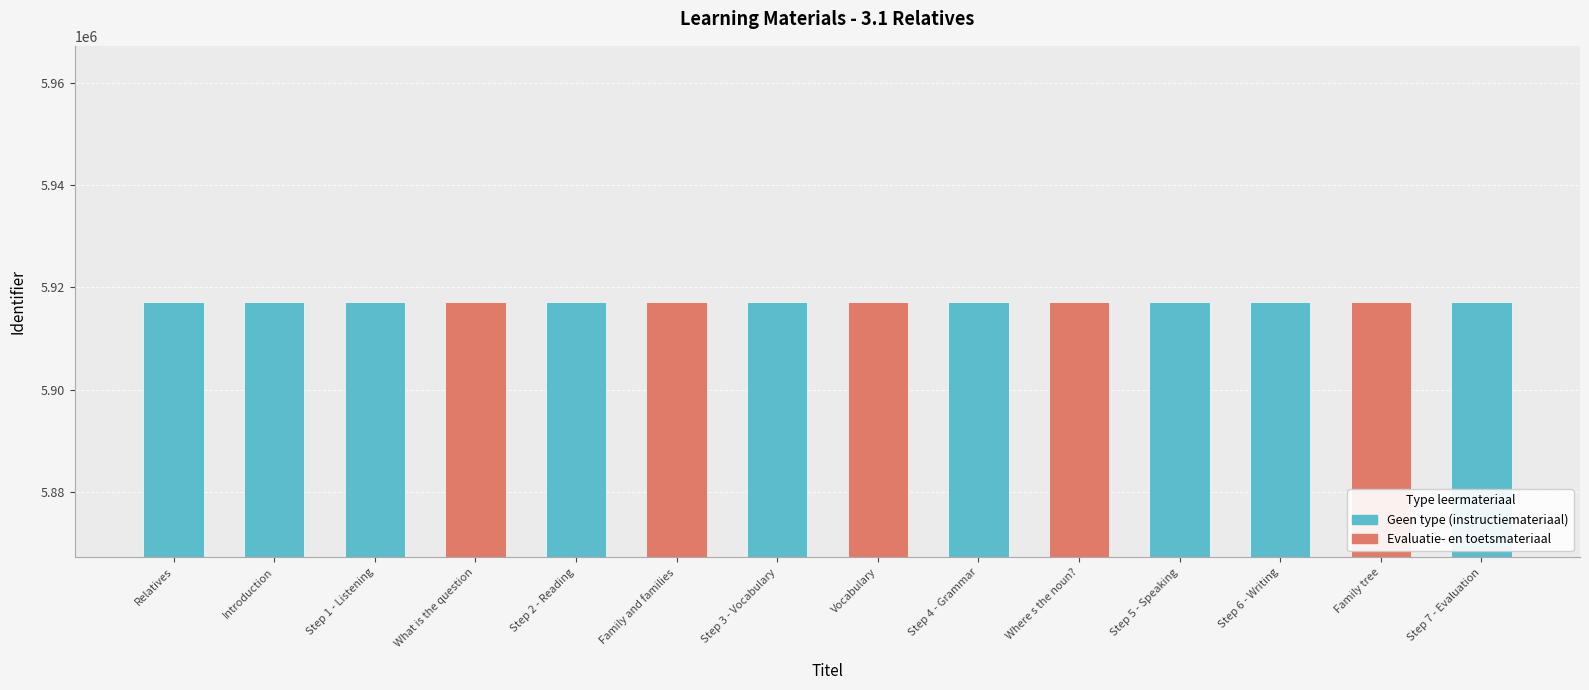

How many bars are there in total?

14